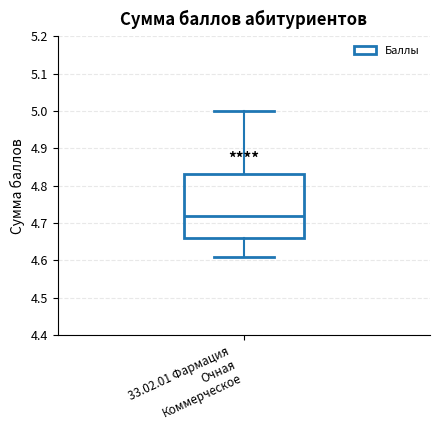

Read this box plot against the y-axis: the position of the median line, the range covered by the box, and the ends of both whiskers. The values are not printed on the chart, so give them approximately, as read against the axis.

median 4.72, box 4.66 to 4.83, whiskers 4.61 to 5.00